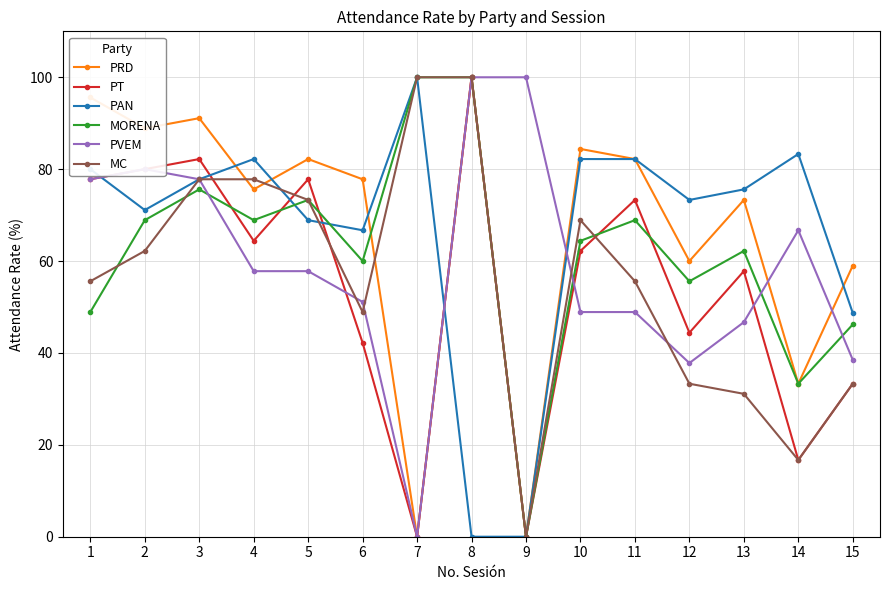

How many data points in MORENA are less than 64?

7